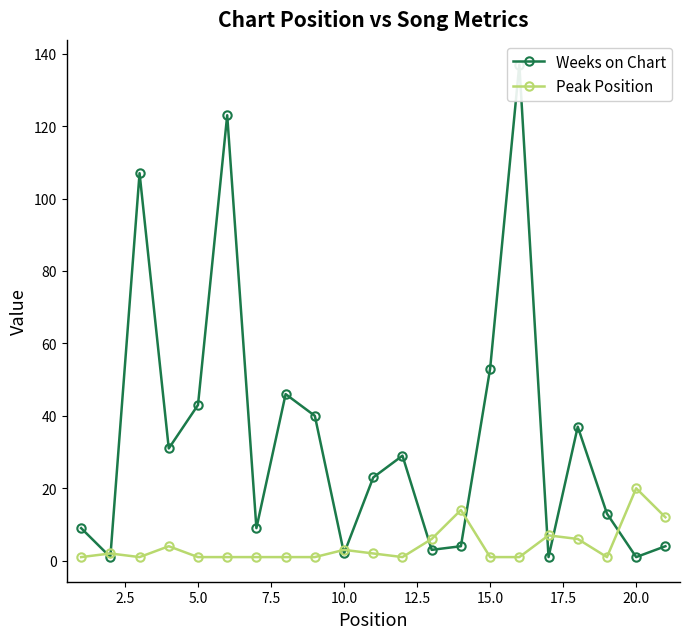

List the series in order of their peak value, highest first.

Weeks on Chart, Peak Position